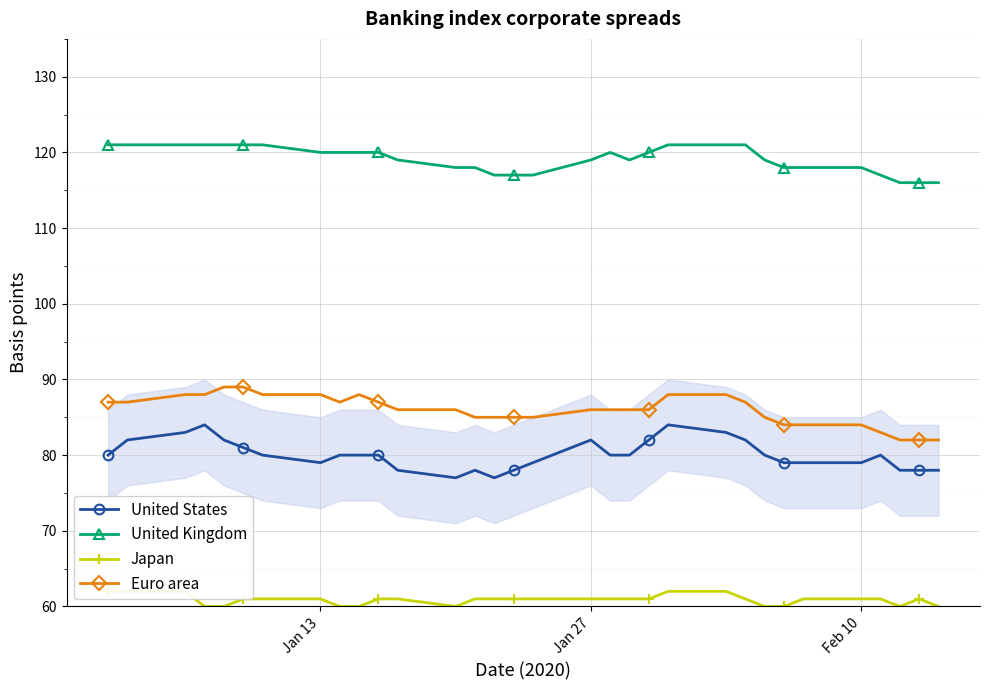

What is the lowest value of the Japan series?

60